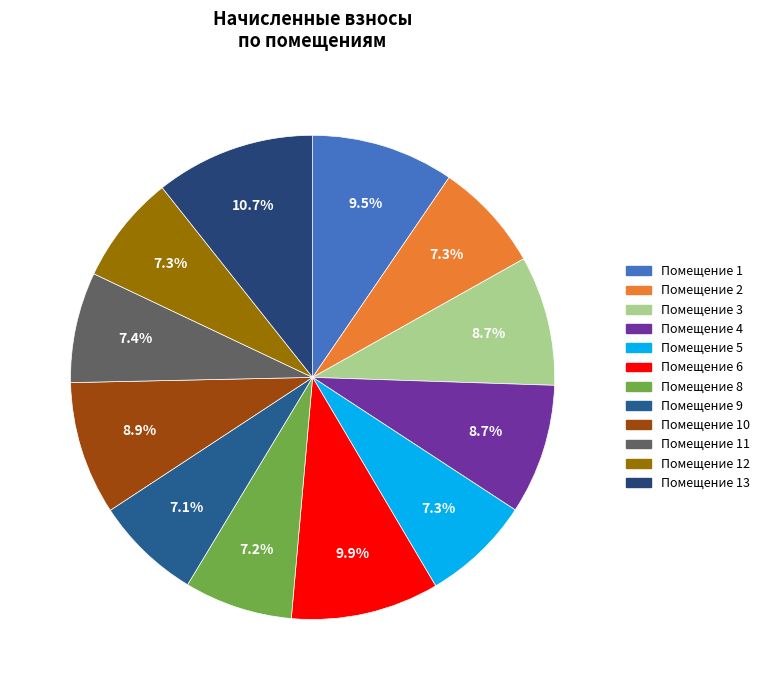

How many segments does this pie chart have?

12